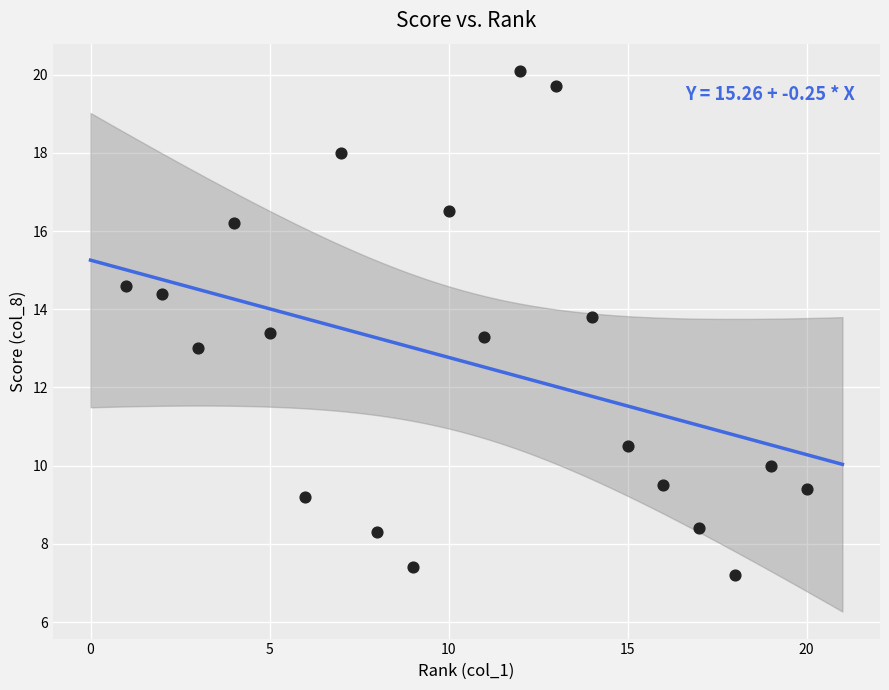

What is the range of Y values (max minus min)?

12.9